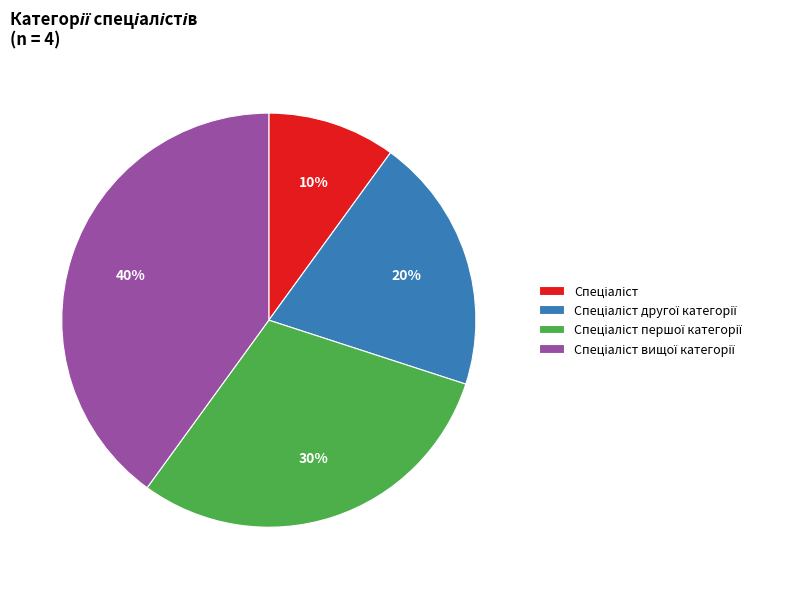

Is there any slice that represents more than half of the pie?

No